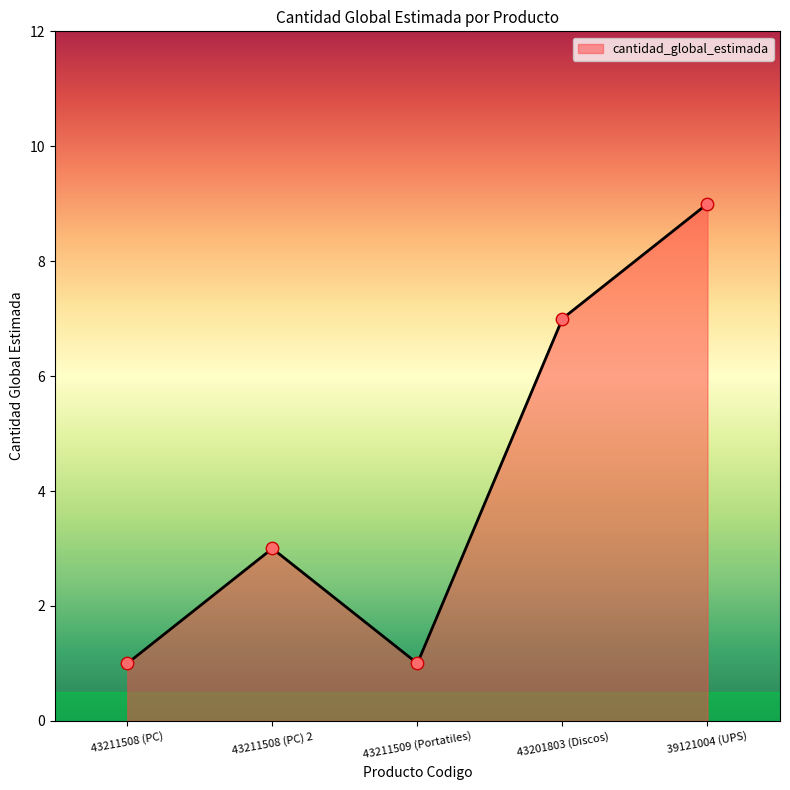

What is the change in value from 43211509 (Portatiles) to 43201803 (Discos)?

+6